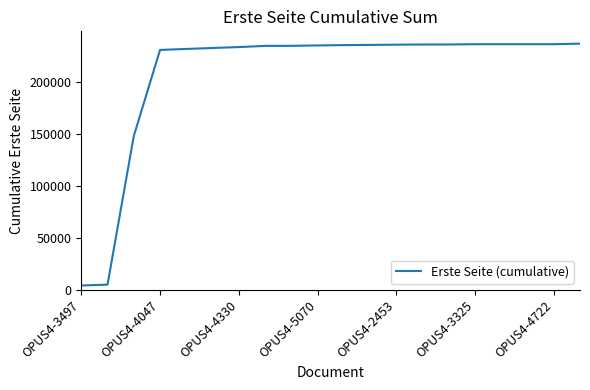

What is the difference between the maximum and minimum values?

232668